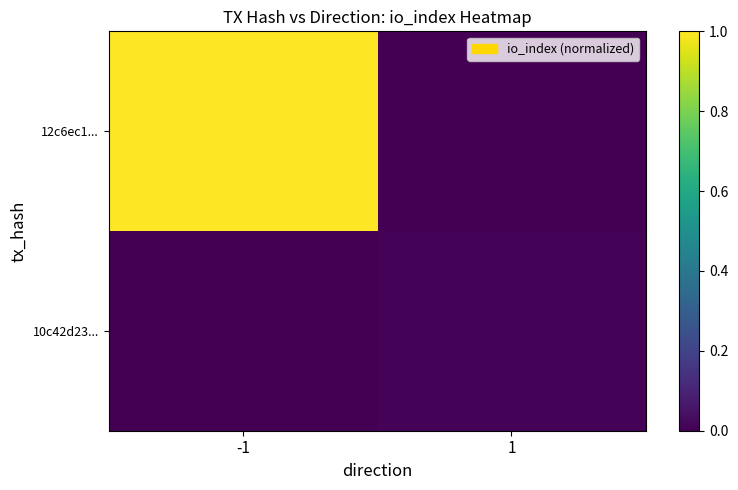

Which series has the widest spread of values?

12c6ec1...